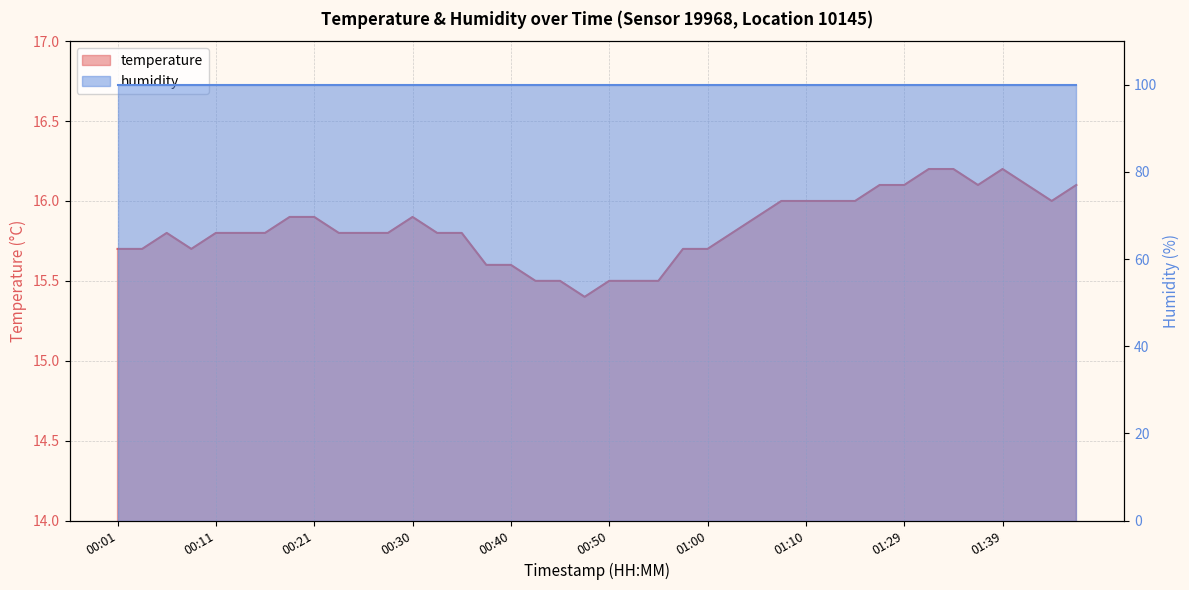

Read the value at 01:42.

16.1